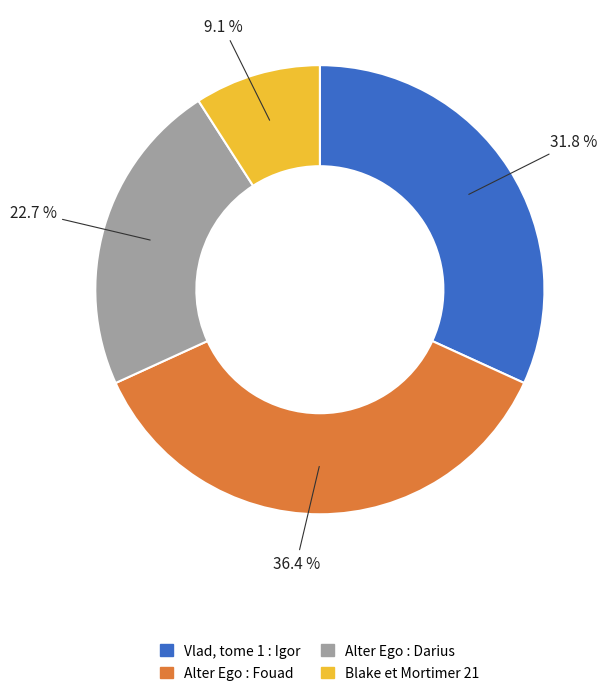

Is Alter Ego : Darius the majority of the pie?

No